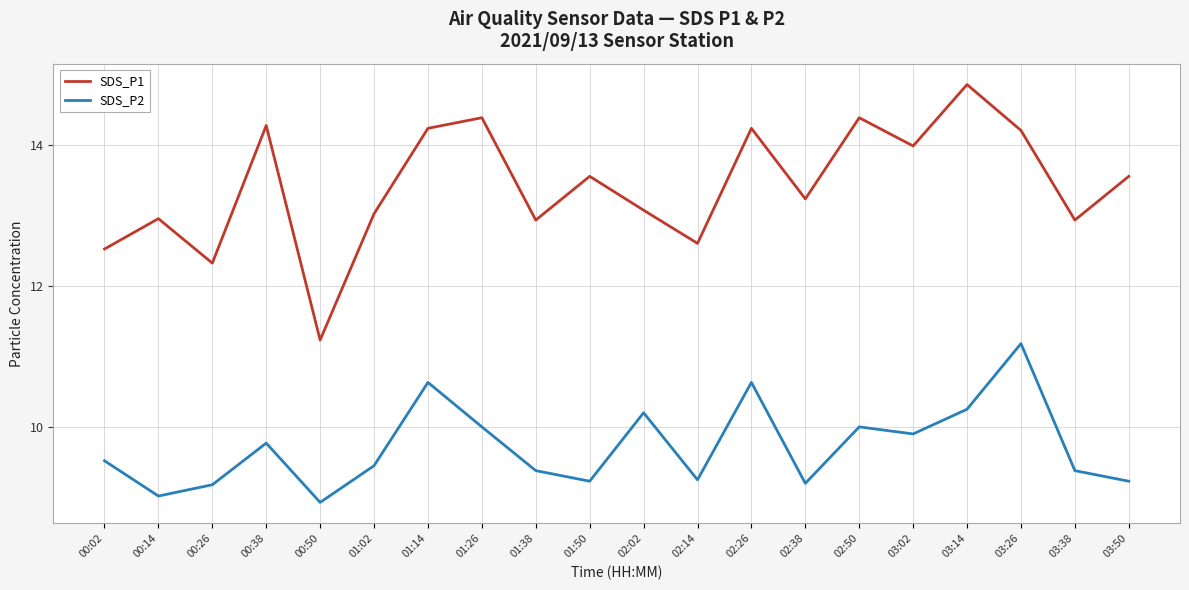

Which series has the largest range (max minus min)?

SDS_P1